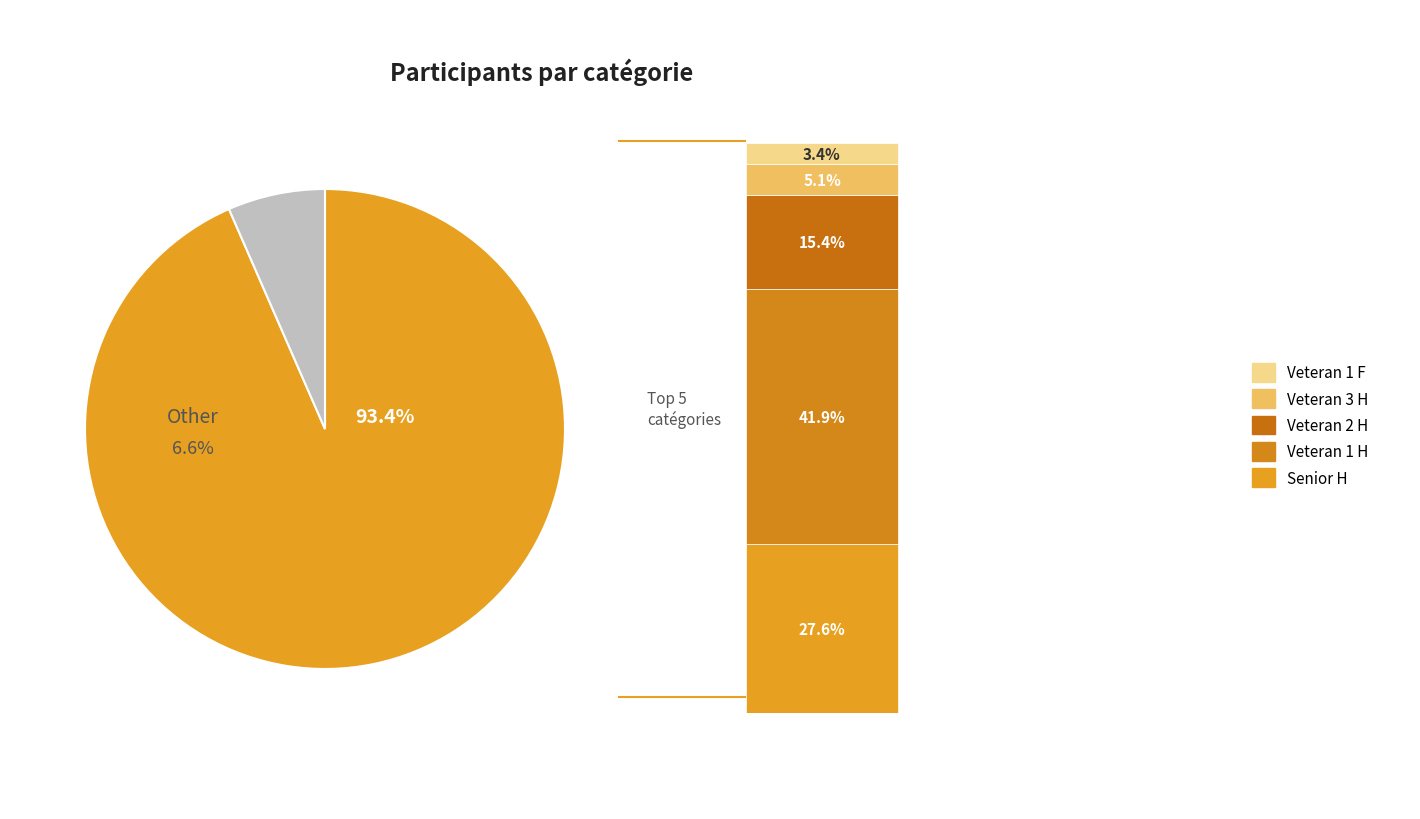

What percentage is the Veteran 1 F slice, to the nearest percent?

3%